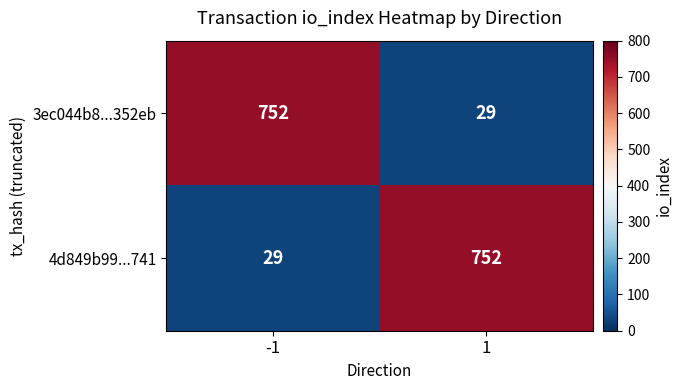

What is the smallest value displayed?

29